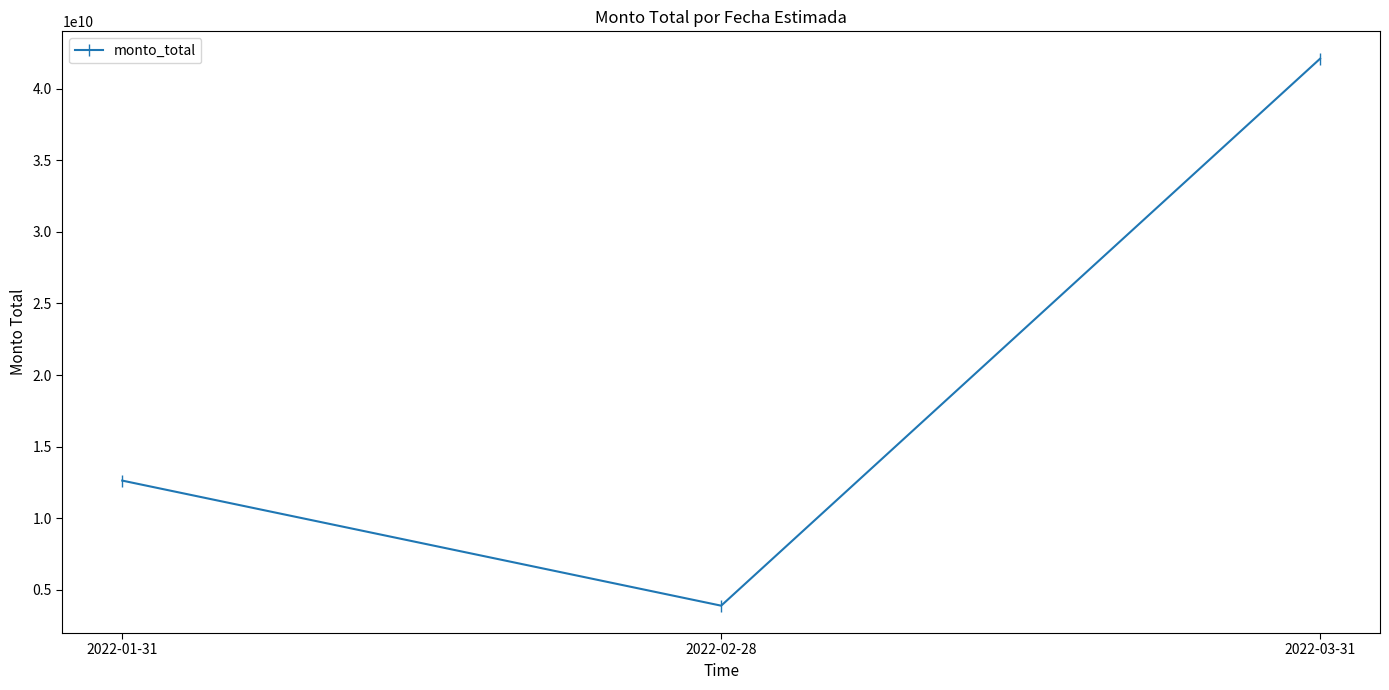

Which has a higher value, 2022-01-31 or 2022-02-28?

2022-01-31